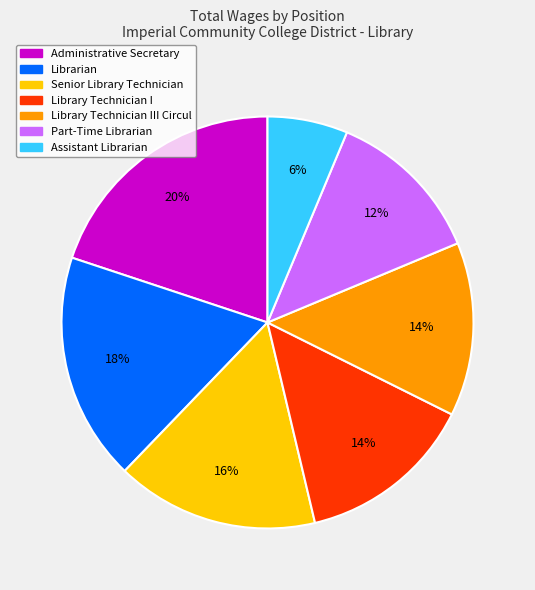

To the nearest percent, what is the average slice percentage?

14%